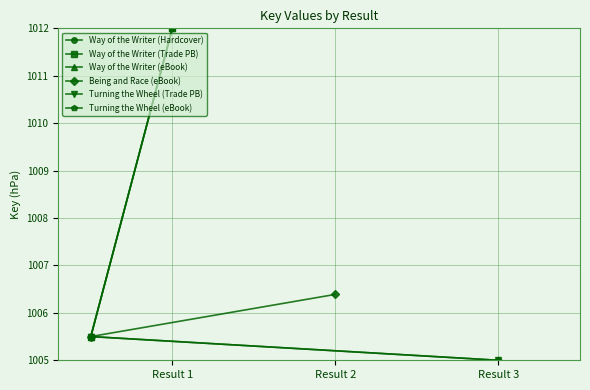

Which series has the largest total across all categories?

Way of the Writer (Hardcover)